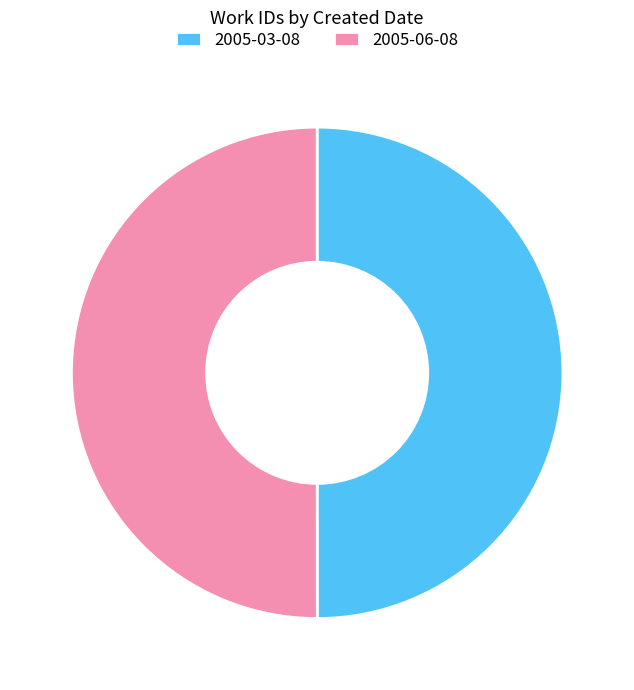

True or false: 2005-03-08 accounts for 50% of the total.

True